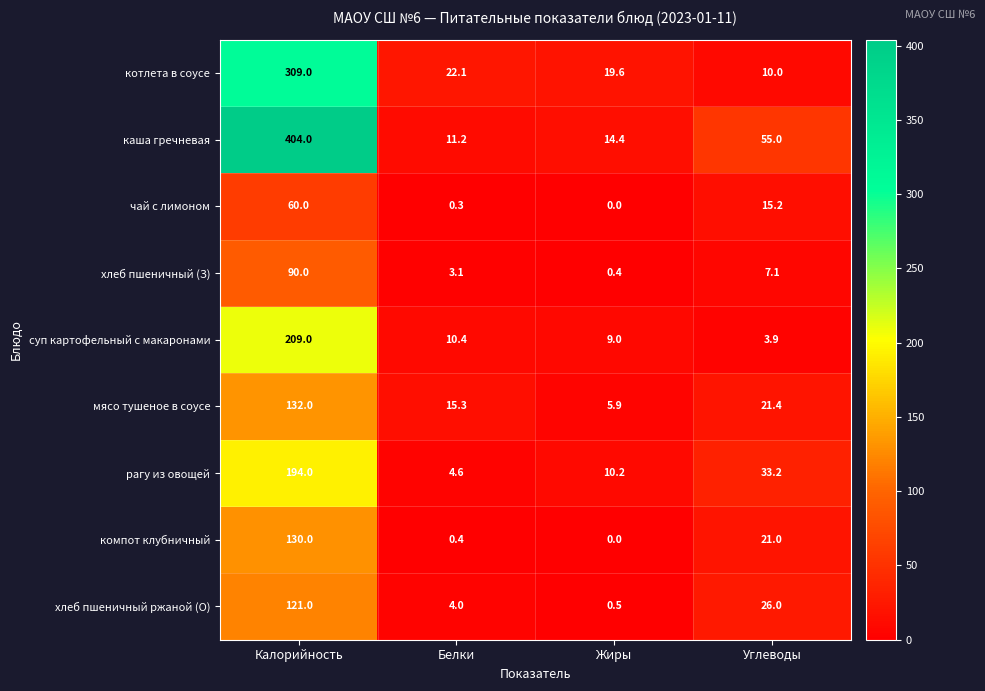

What is the greatest value displayed?

404.0